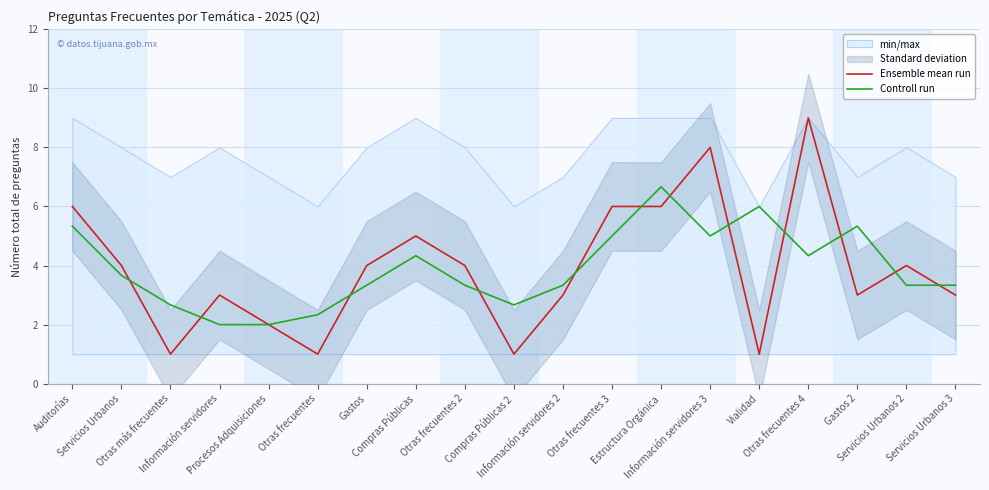

How many times do Ensemble mean run and Controll run cross each other?

12